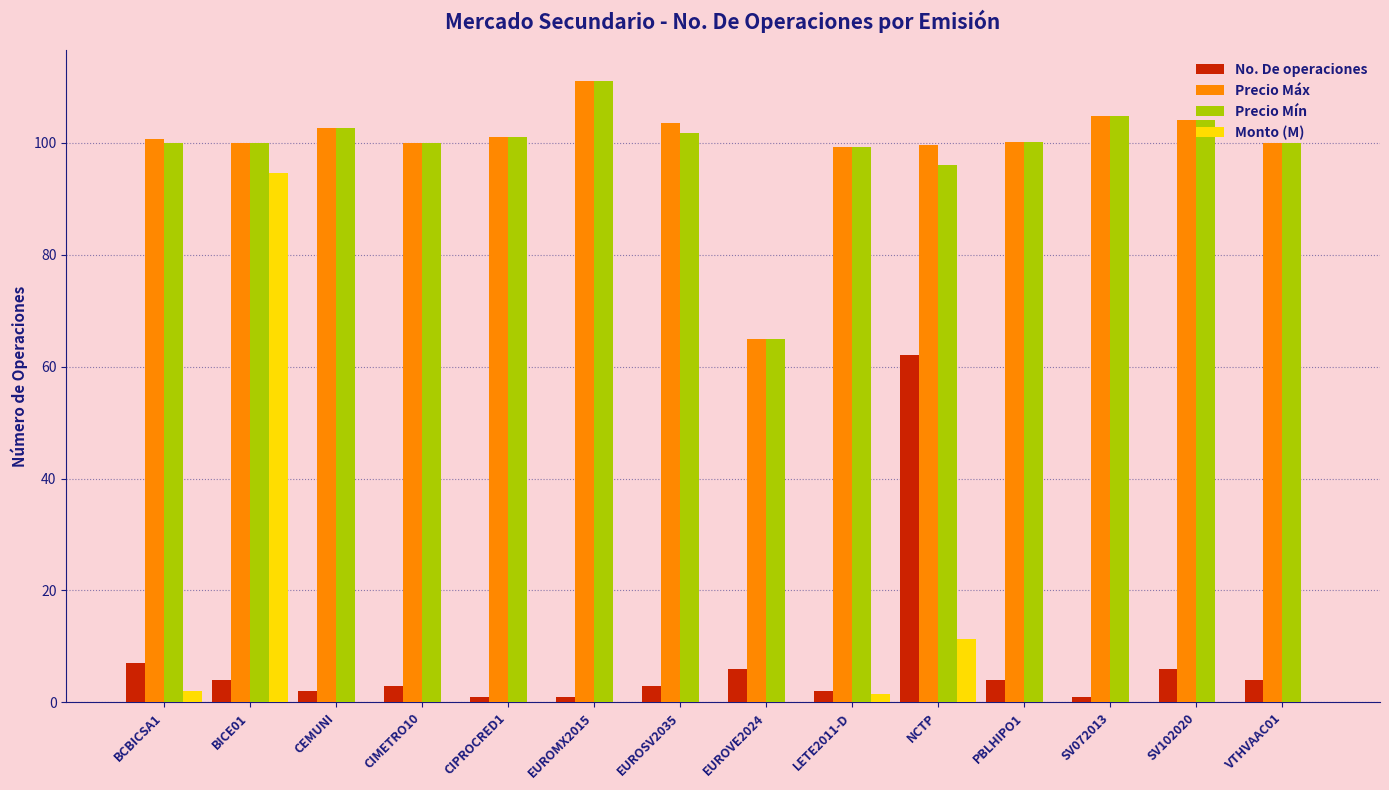

What is the sum of all No. De operaciones values?

106.0